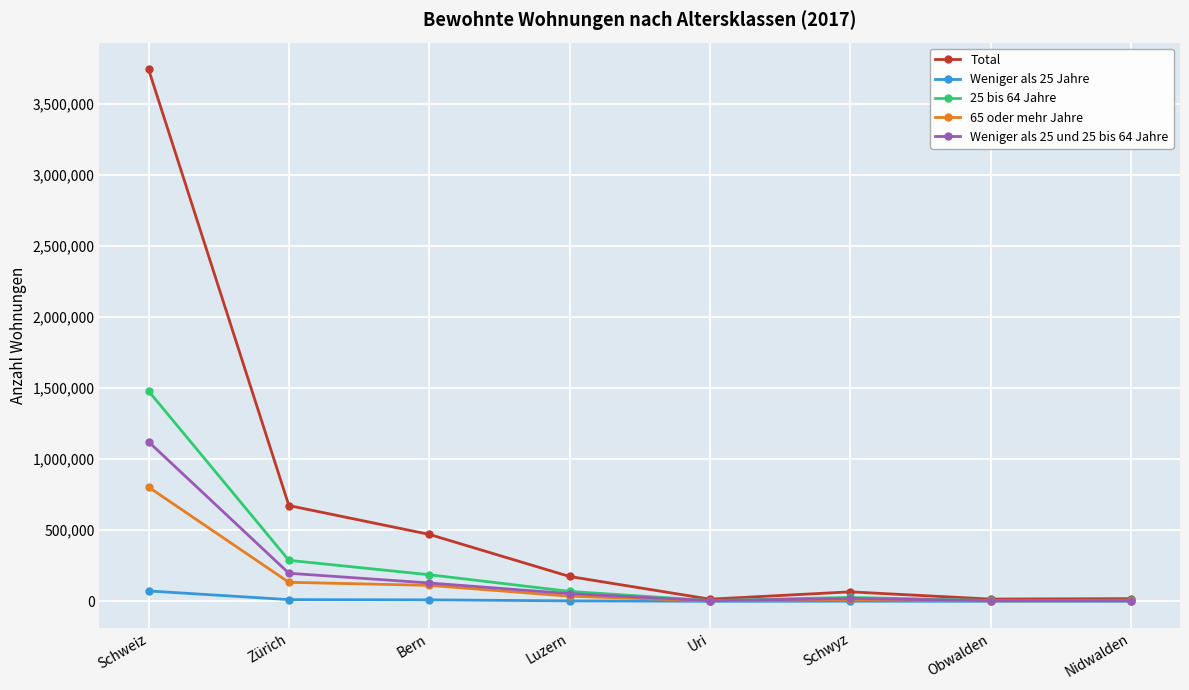

What position from the right is Uri?

4